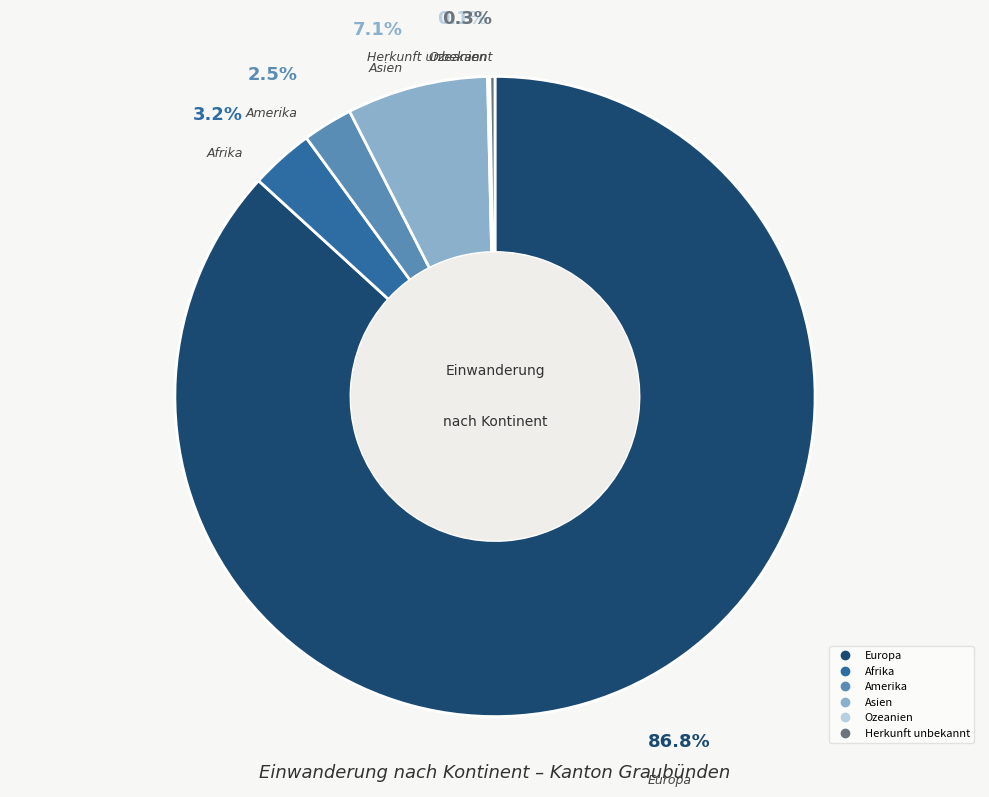

Which category accounts for the majority?

Europa